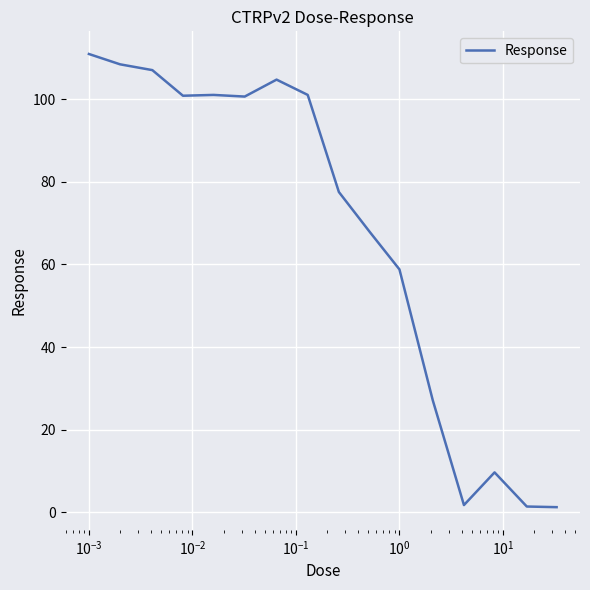

What is the greatest value displayed?

110.9